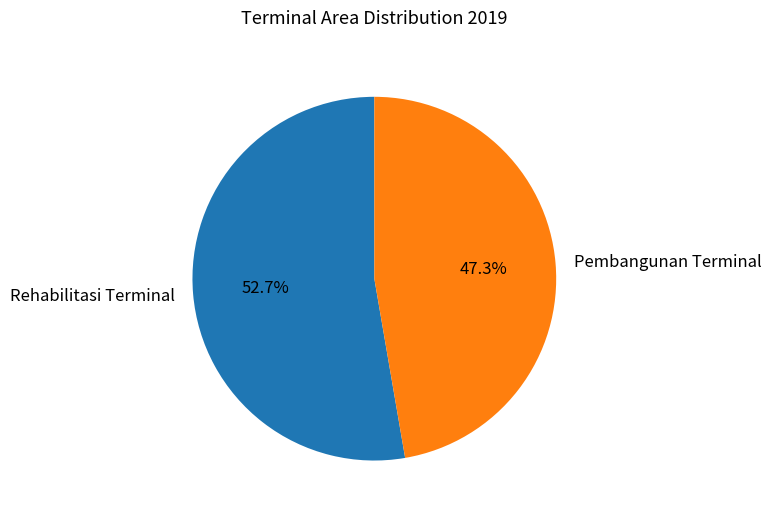

How many slices are in this pie chart?

2